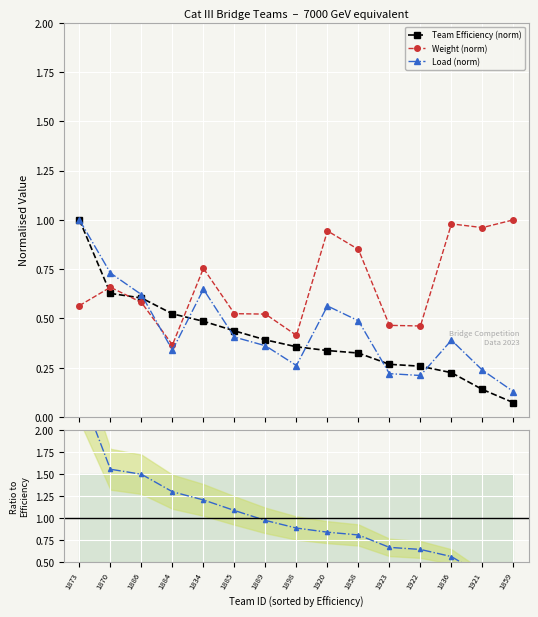

True or false: Load (norm) has a value of 0.2 at 1920.

False